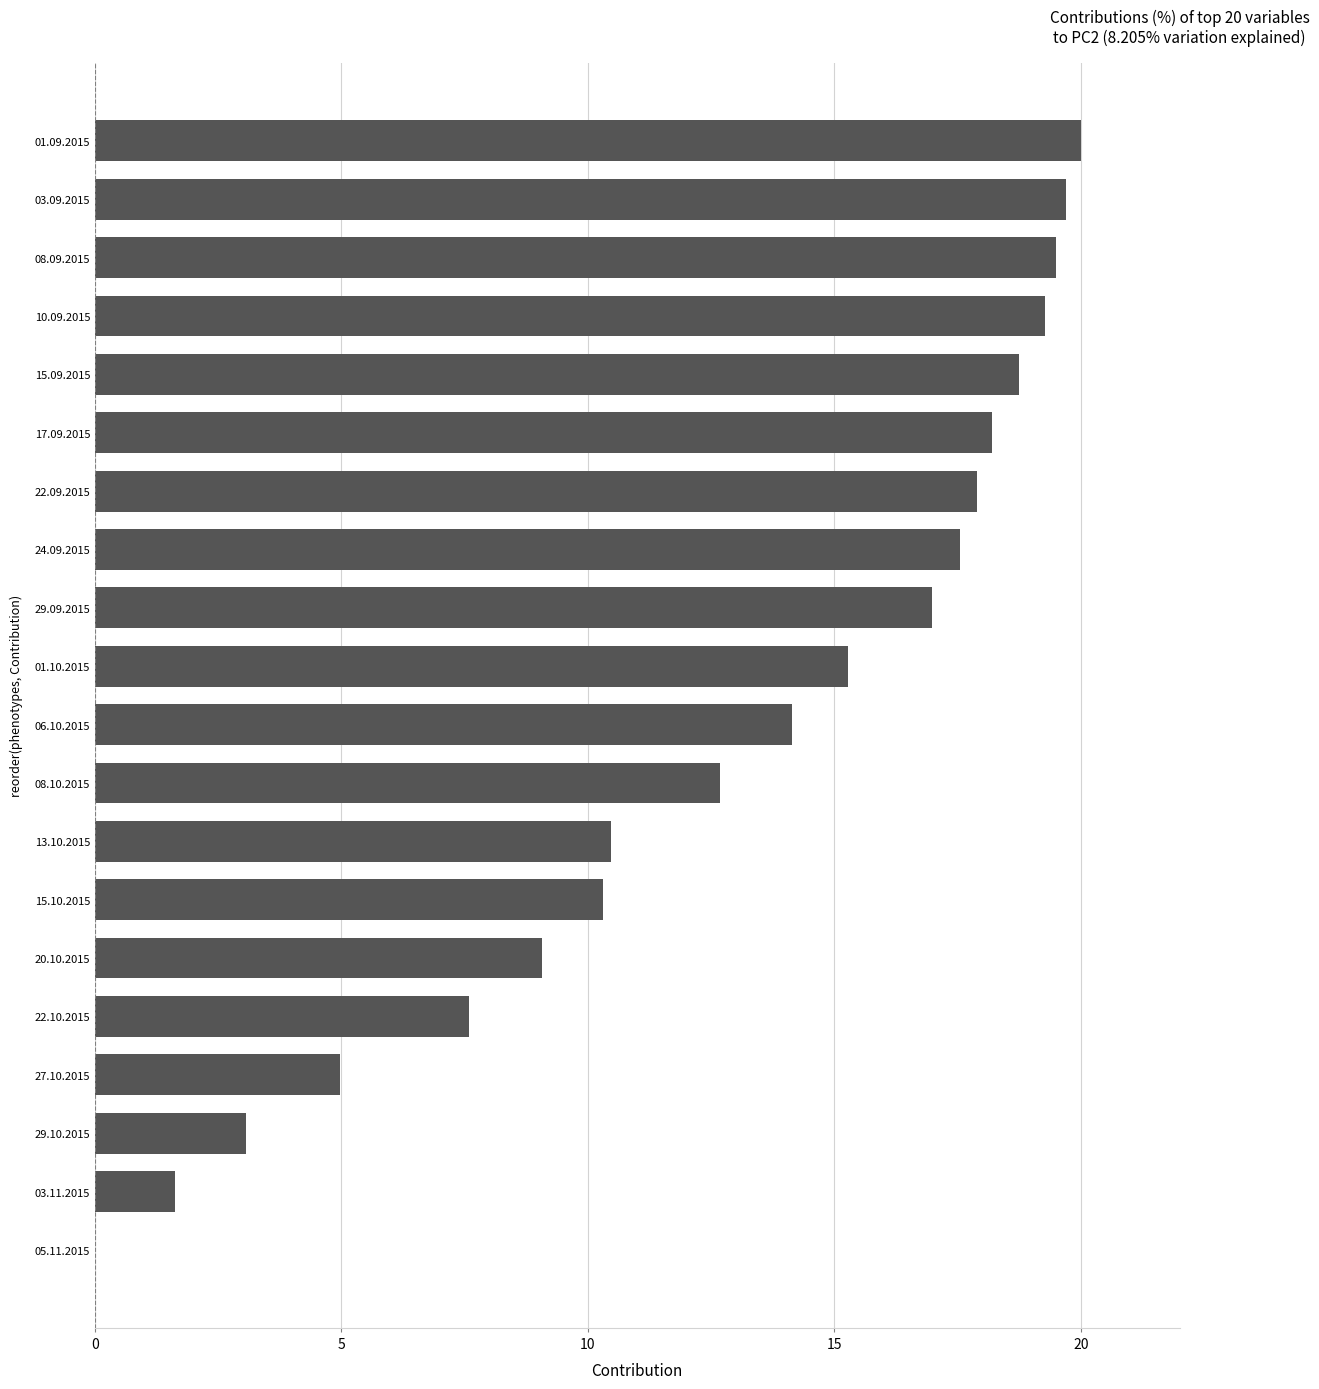

Between 17.09.2015 and 22.10.2015, which is larger?

17.09.2015